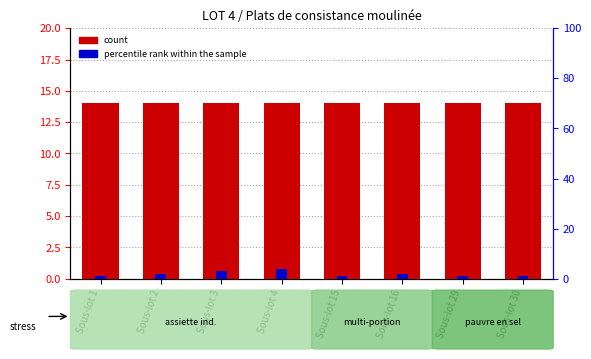

What is the smallest value displayed?

1